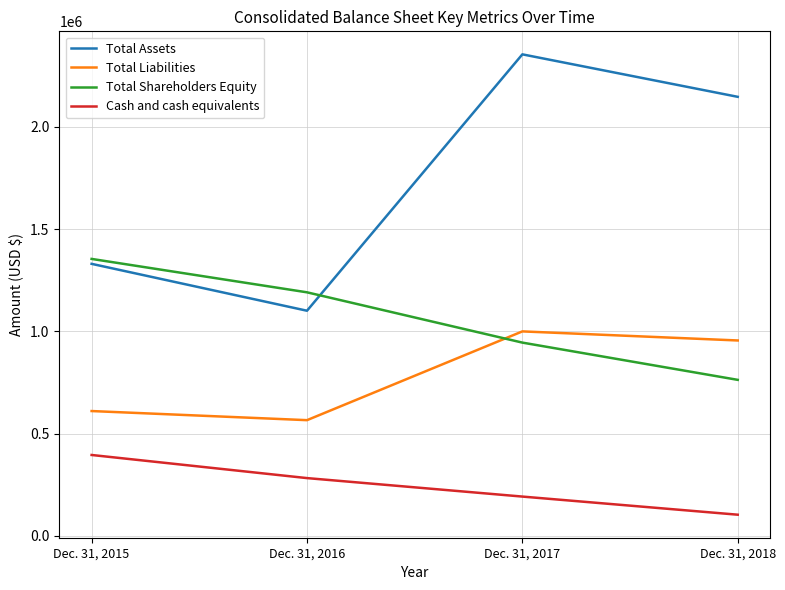

How many values in the Cash and cash equivalents series are below 282859?

2